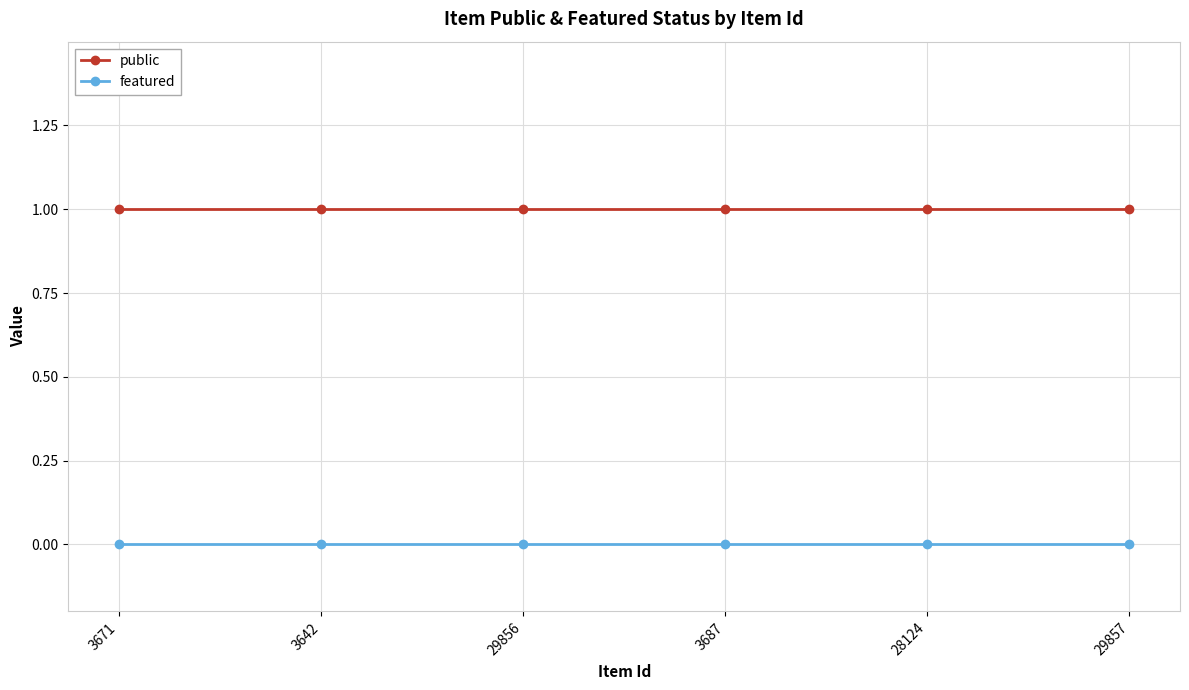

How many lines are shown in the chart?

2